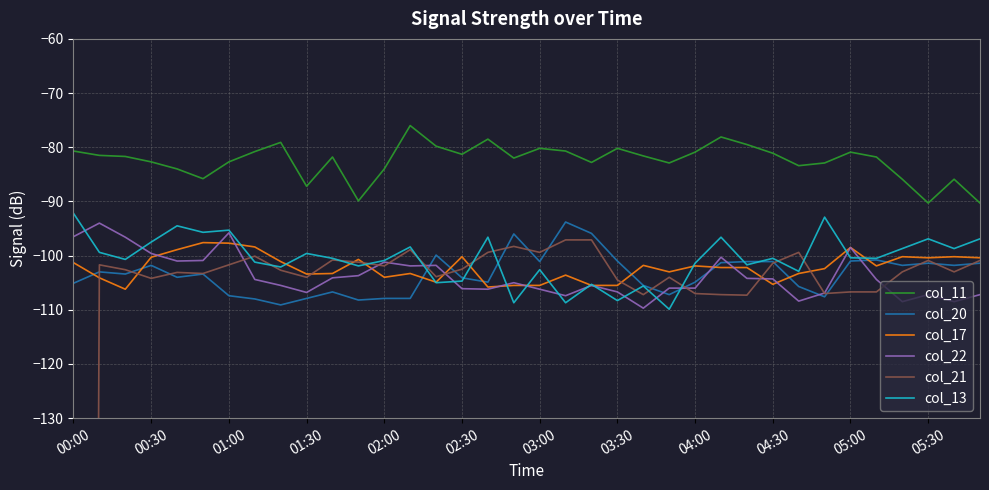

True or false: col_11 and col_13 intersect in this chart.

False